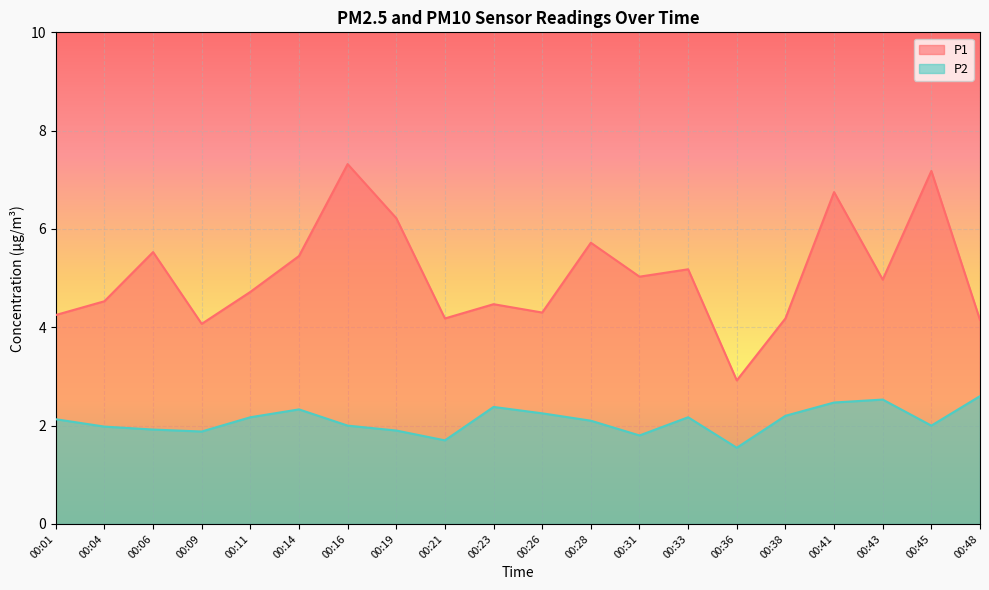

True or false: P2 and P1 intersect in this chart.

False